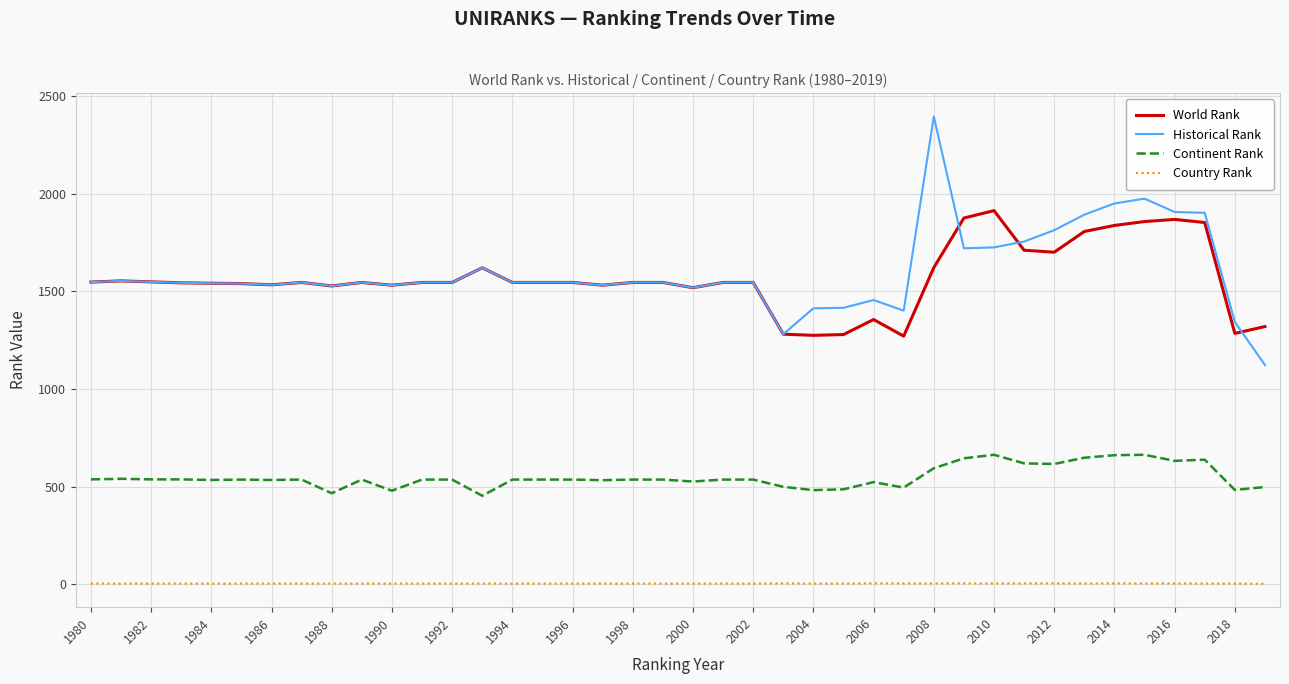

Does the chart display data point markers on the line(s)?

No